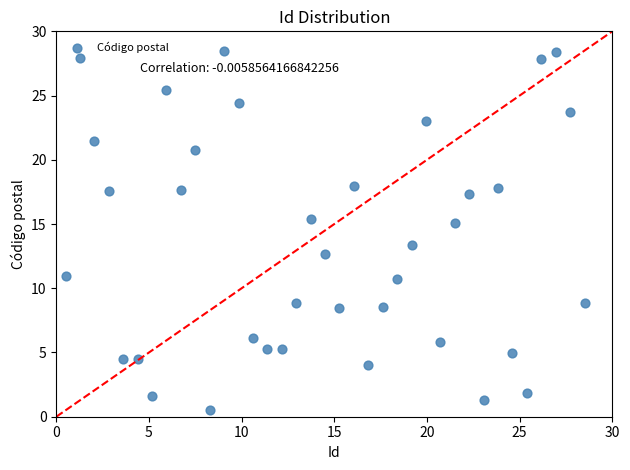

What is the range of X values (max minus min)?

28.0